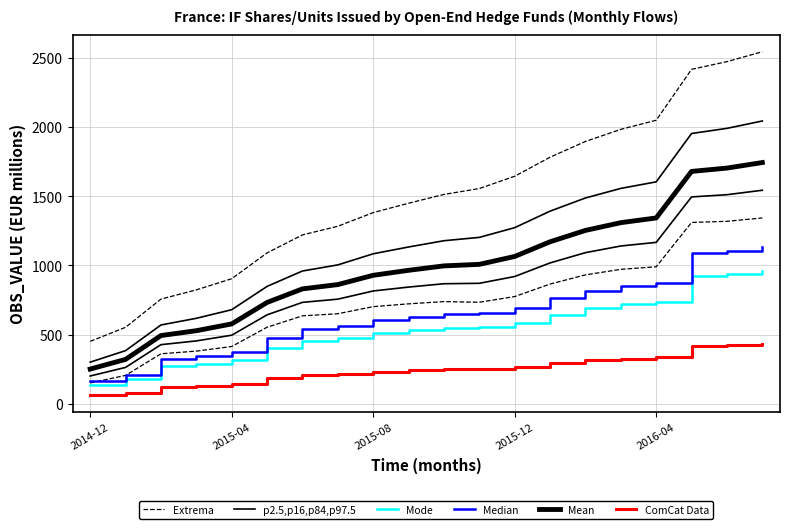

What is the label of the 11th point from the left?

10